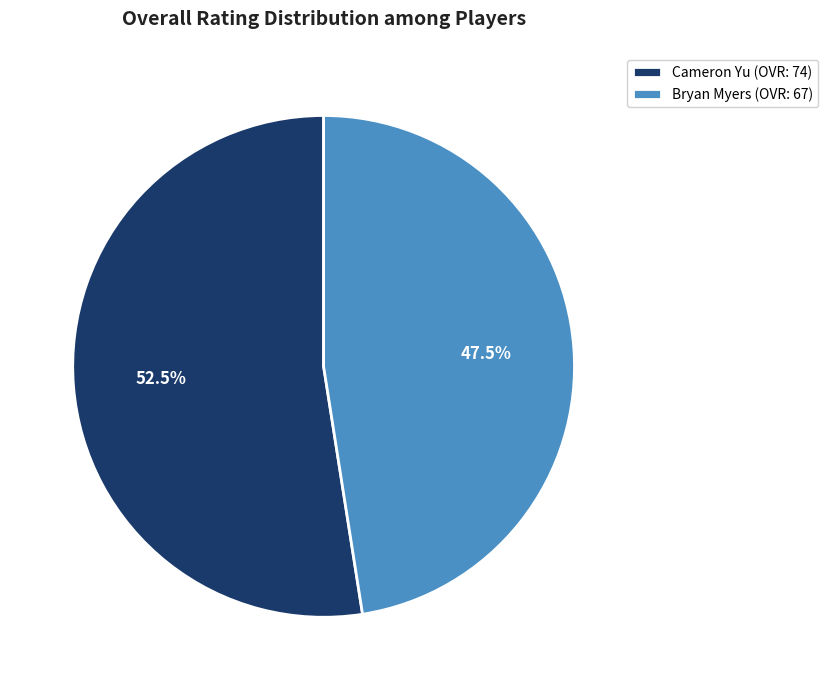

Is the sum of Bryan Myers and Cameron Yu greater than half?

Yes